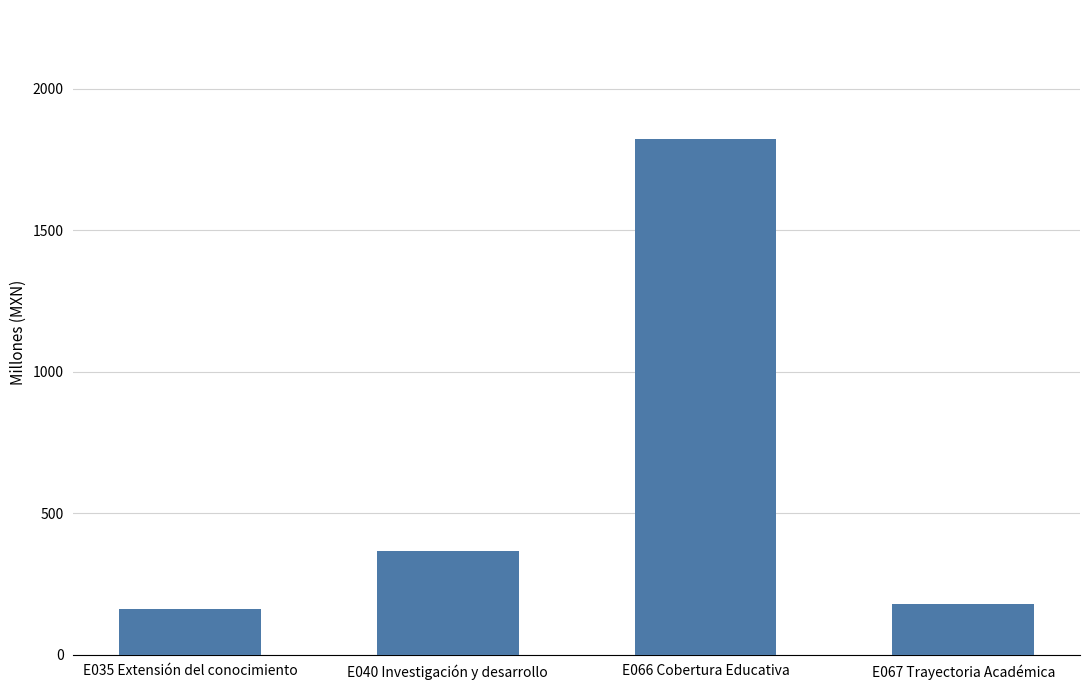

True or false: the data shows 624.3 at E066 Cobertura Educativa.

False